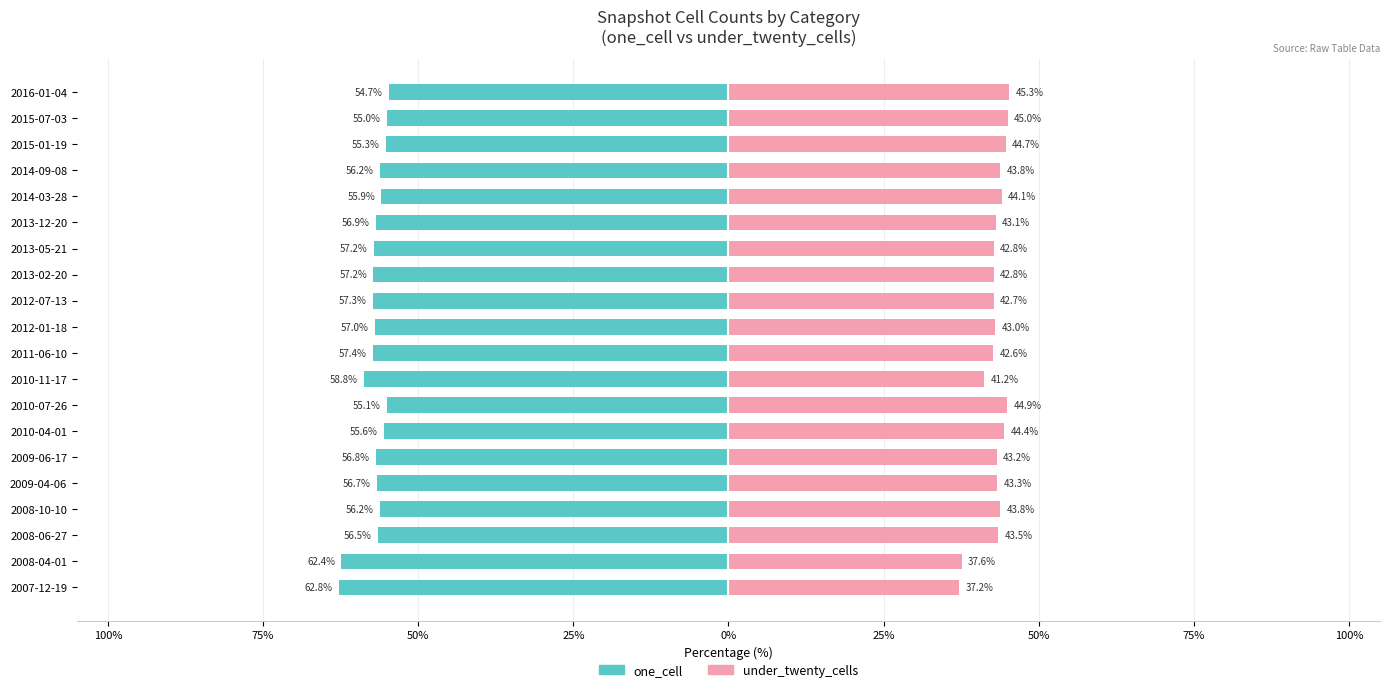

What is the average value of the one_cell series?

-57.0